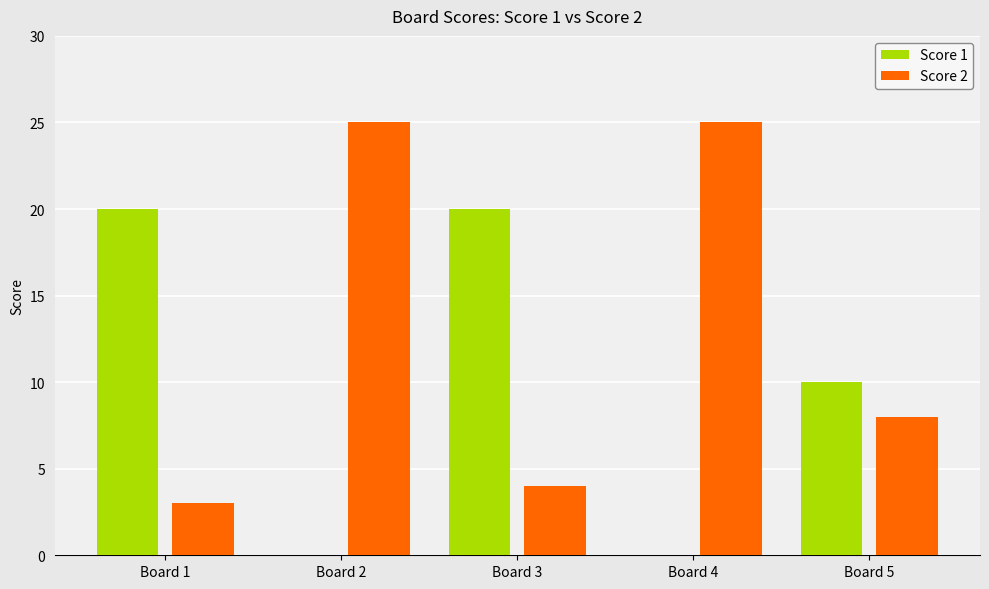

Which series has the largest total across all categories?

Score 2